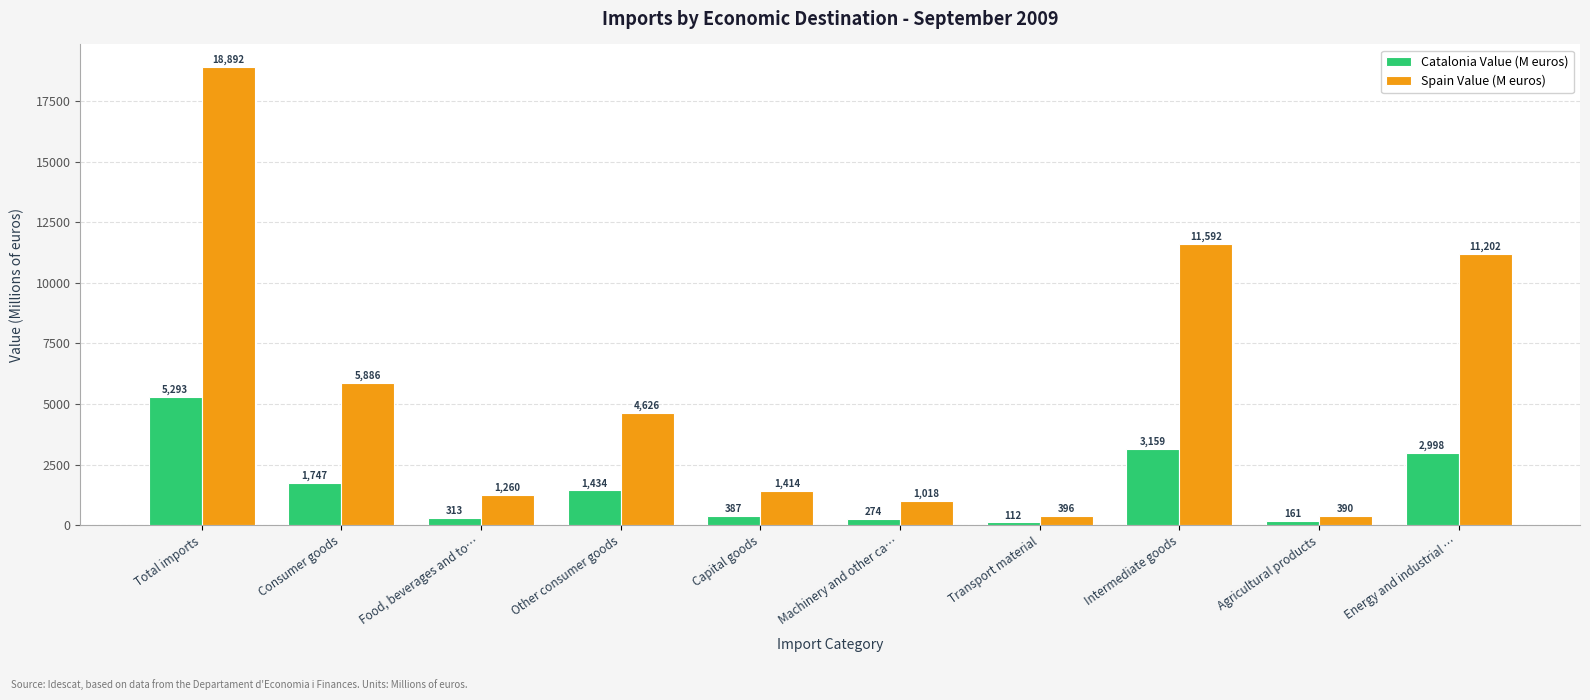

At how many categories does at least one series exceed 10848?

3